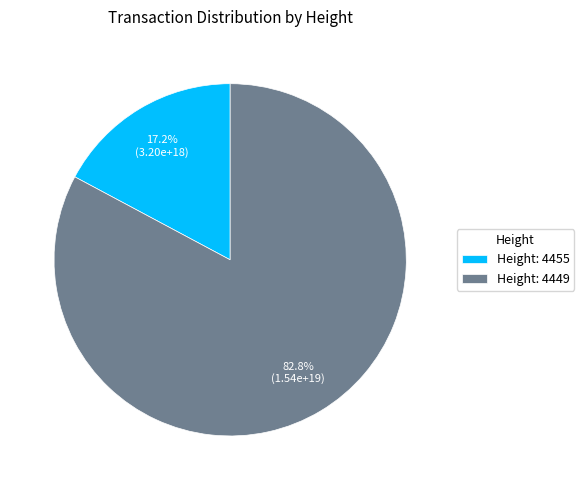

Does Height: 4455 account for over 50% of the chart?

No